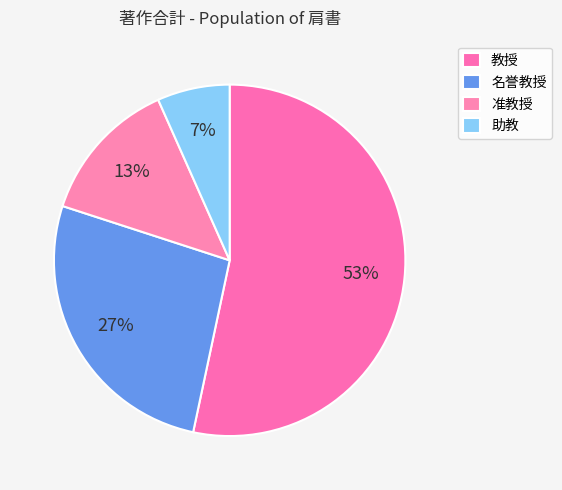

How many slices are in this pie chart?

4